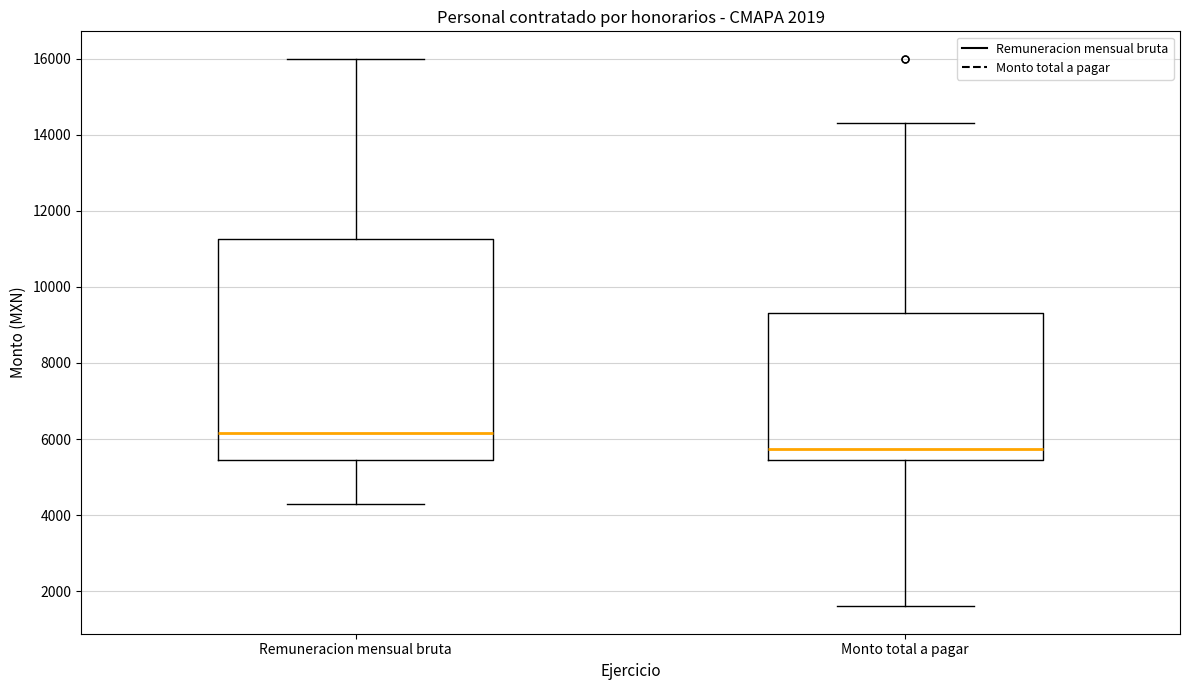

Which box's median line is the lowest?

Monto total a pagar